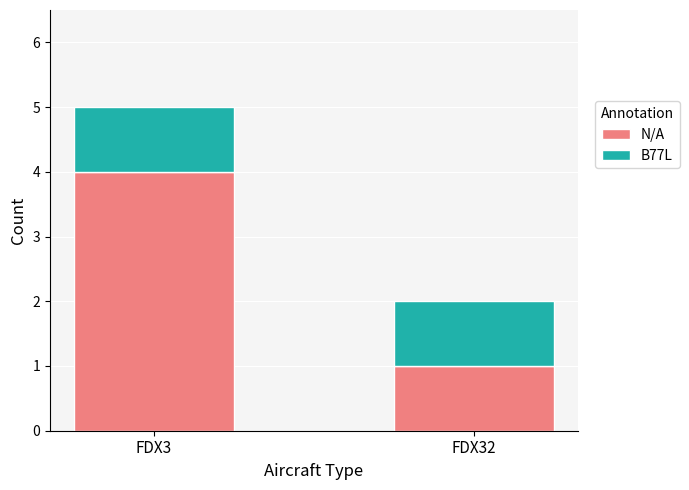

The value of N/A at FDX3 is 1. True or false?

False